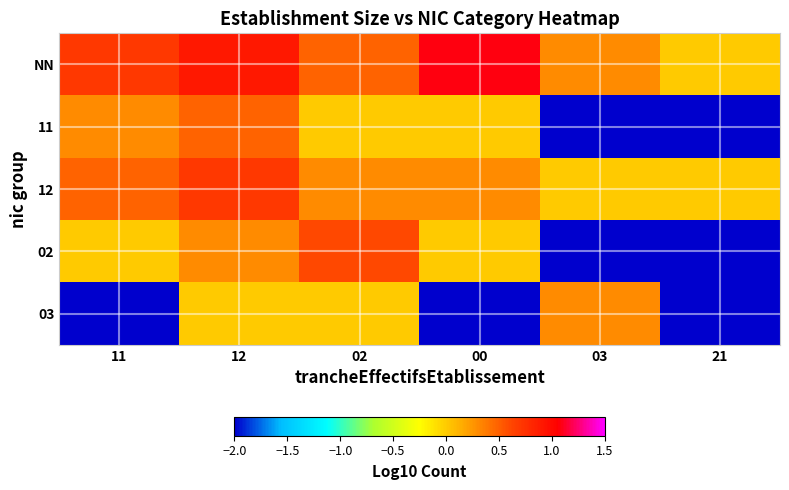

List the series in order of their peak value, lowest first.

03, 11, 02, 12, NN